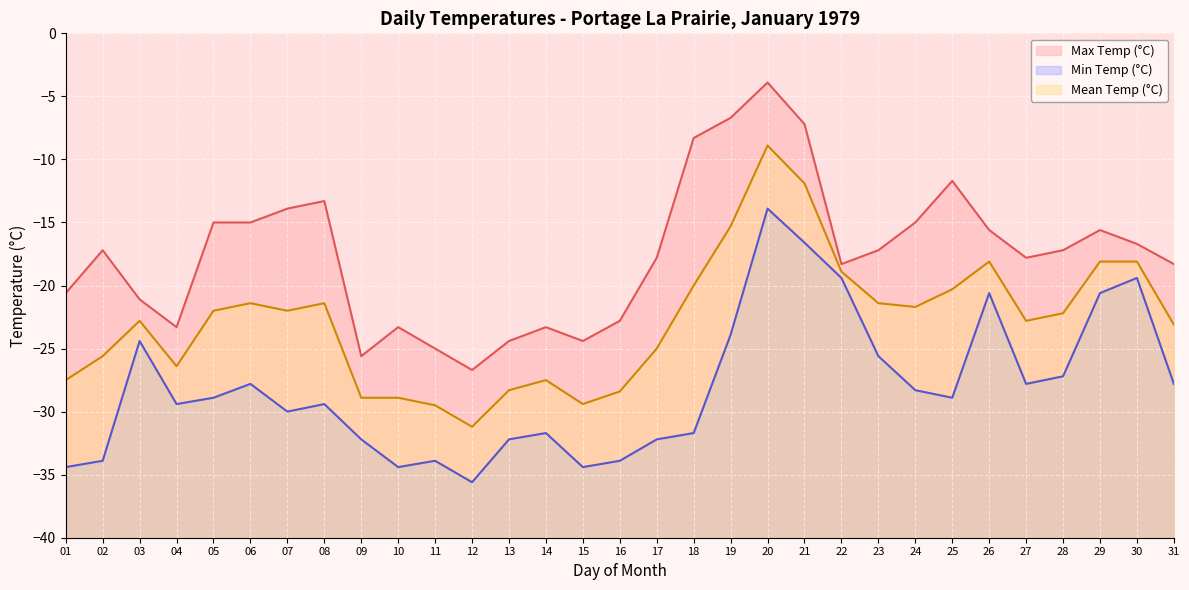

How many data points in Mean Temp (°C) are less than -22?

16